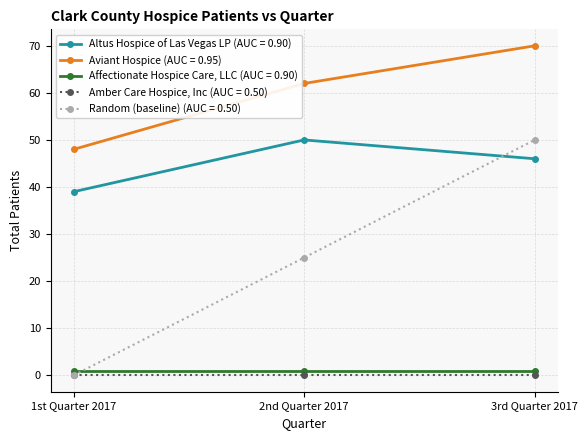

Which series has the largest total across all categories?

Aviant Hospice (AUC = 0.95)